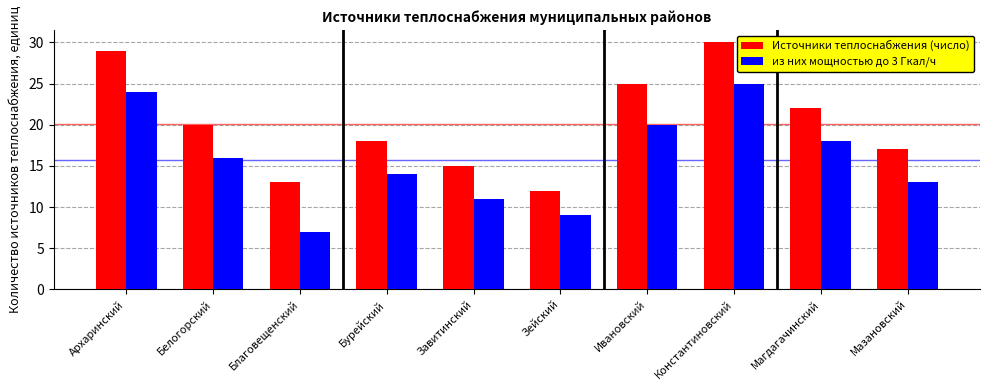

Rank the series by their maximum value, from lowest to highest.

из них мощностью до 3 Гкал/ч, Источники теплоснабжения (число)